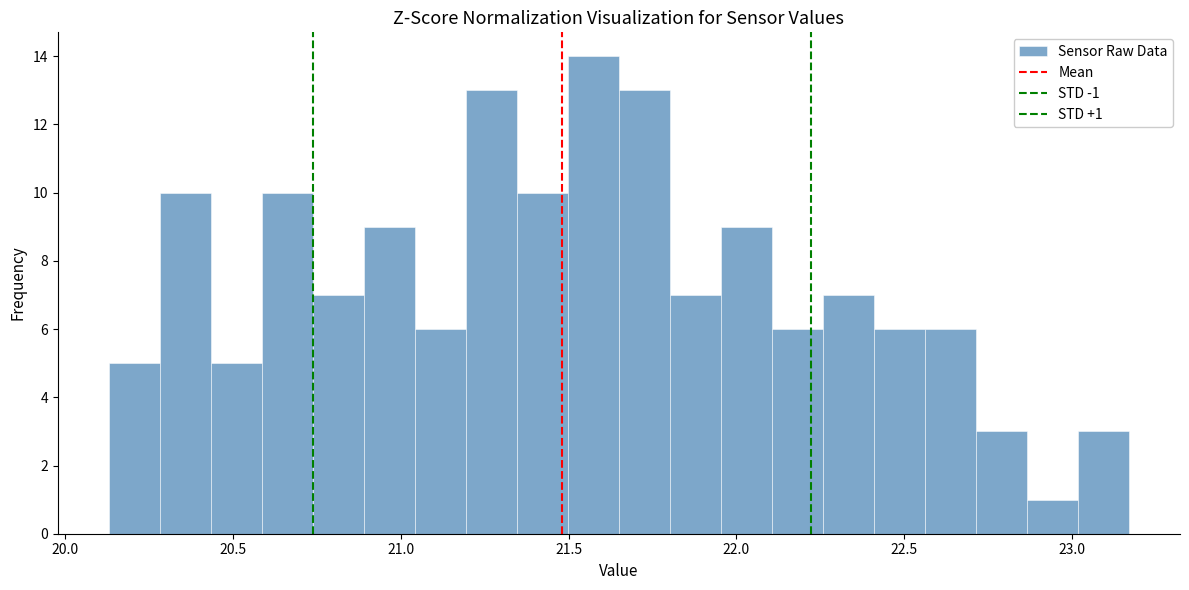

Read against the x-axis, roughly where is the centre of the tallest bar?

21.55